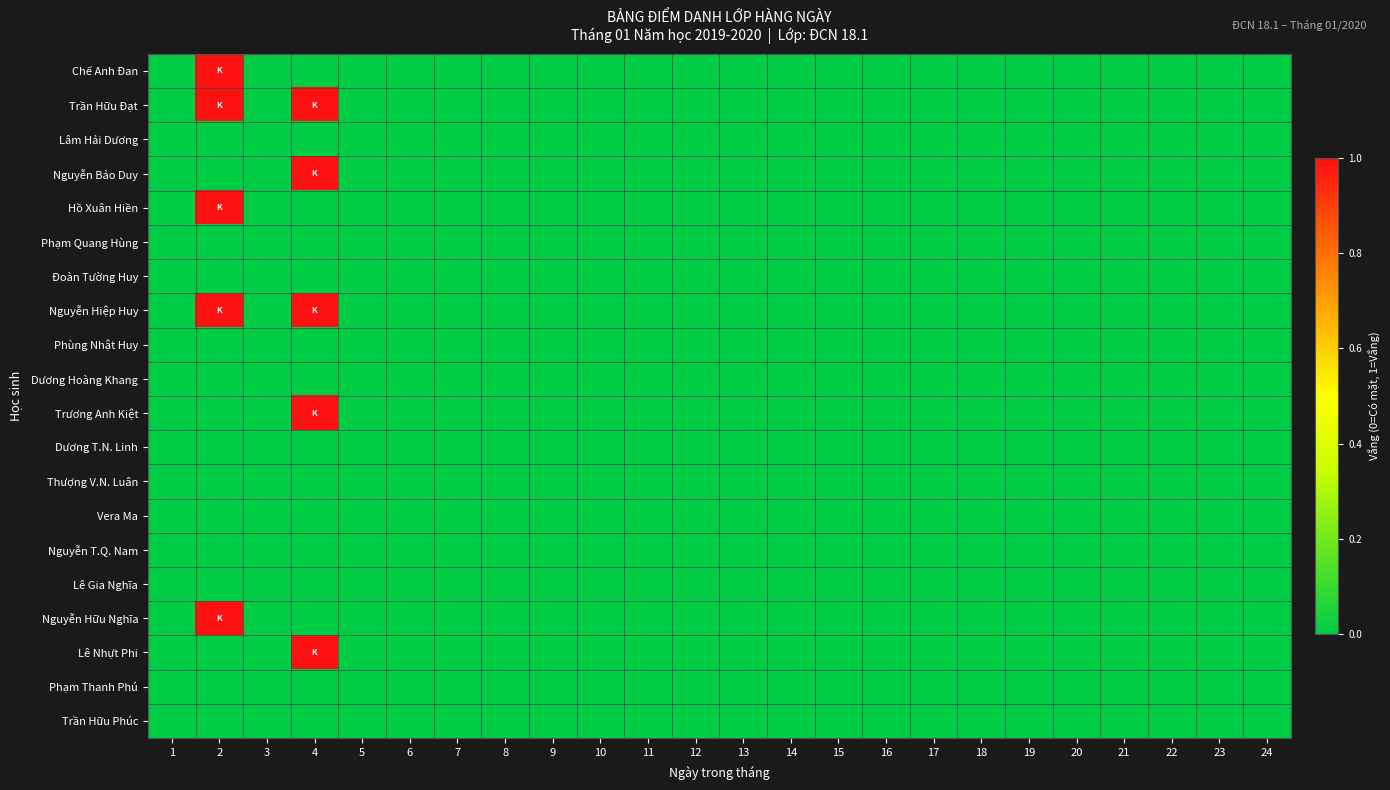

Which series has the largest total across all categories?

Trần Hữu Đạt